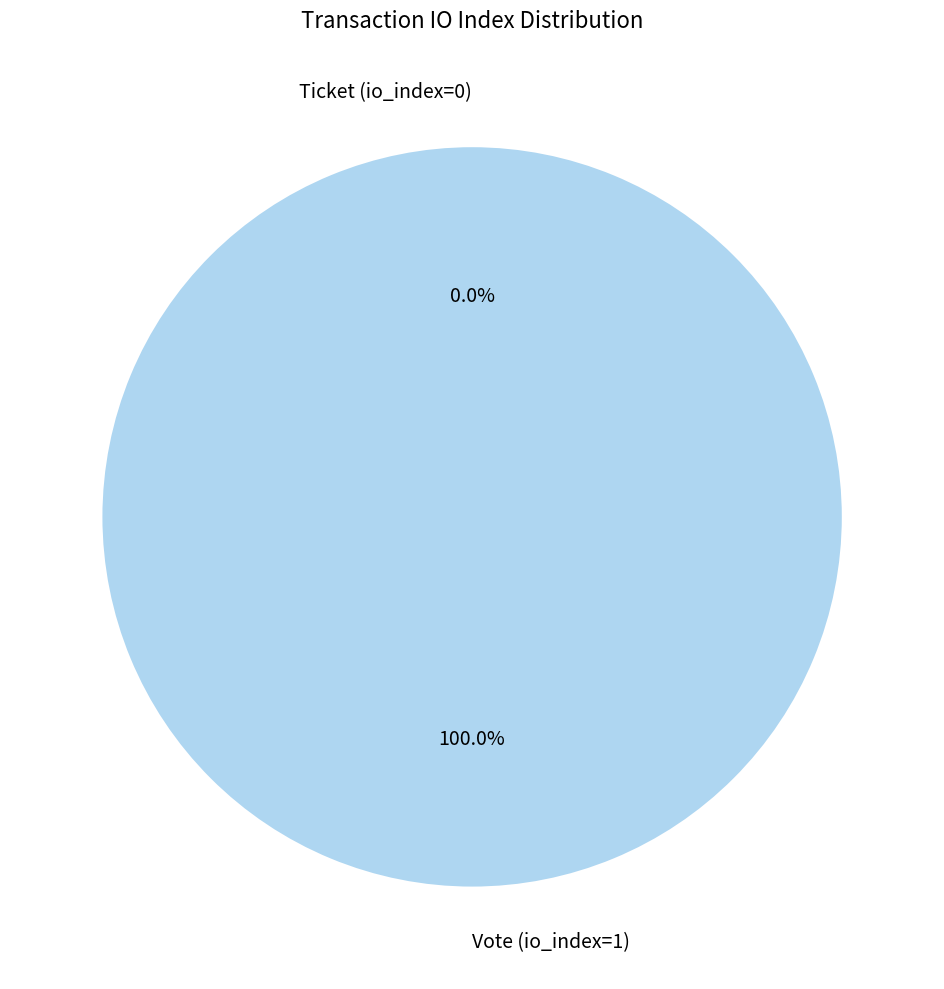

How many segments does this pie chart have?

2